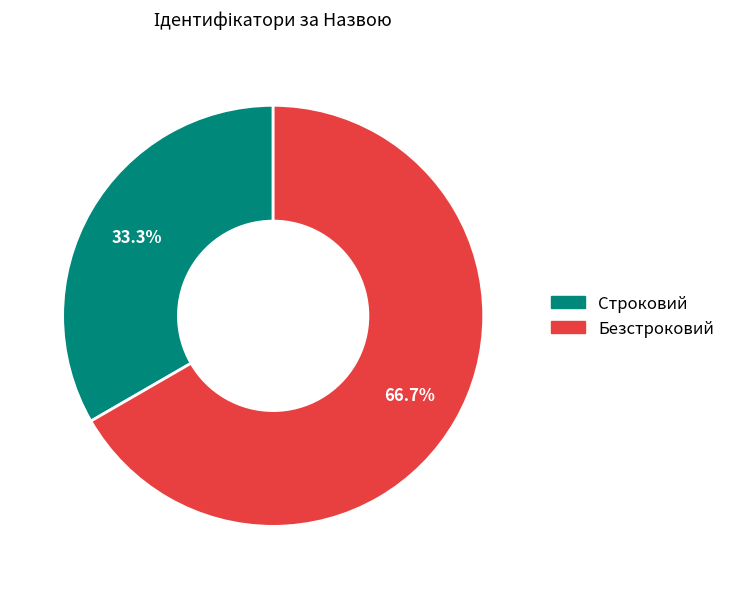

What percentage is the Строковий slice, to the nearest percent?

33%